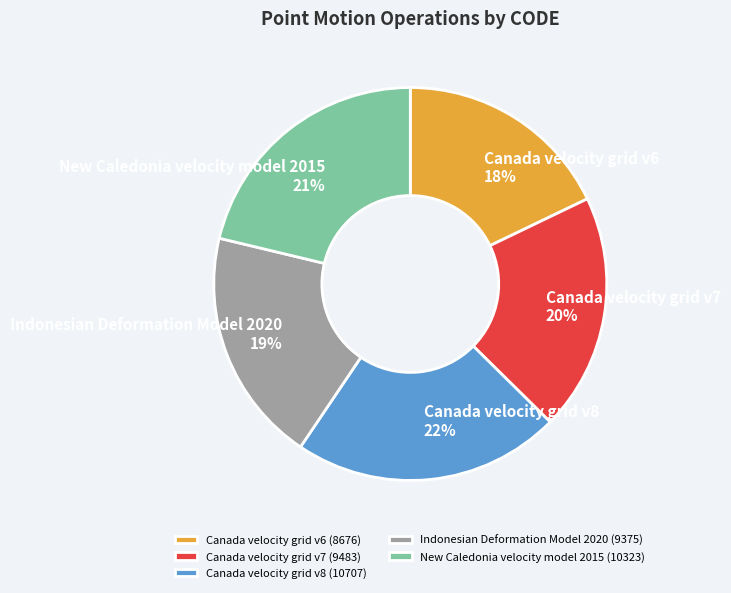

Is New Caledonia velocity model 2015 the majority of the pie?

No